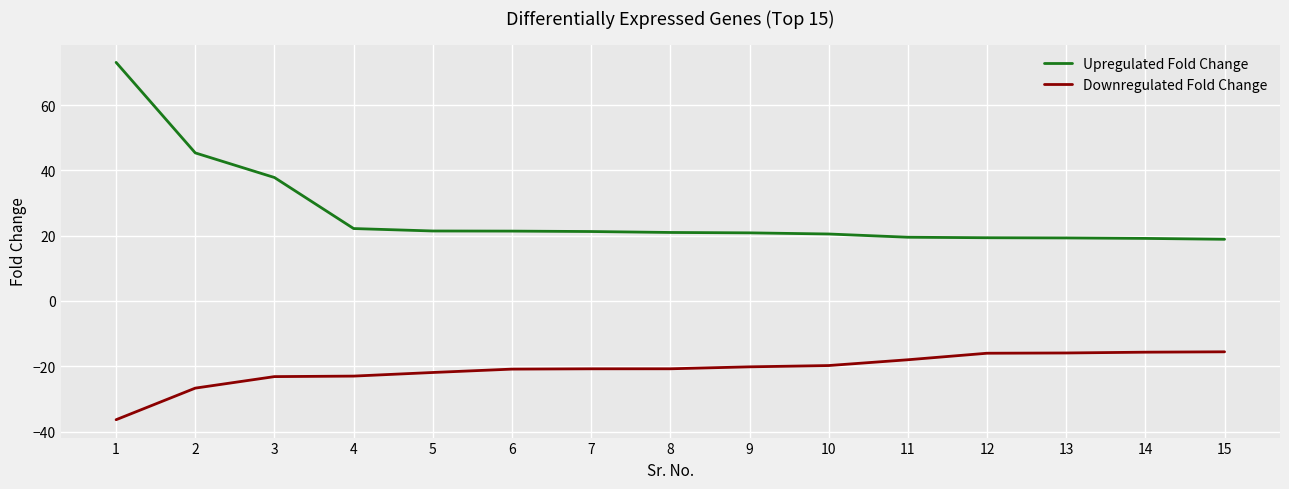

Is it true that Downregulated Fold Change equals -32.2 at 11?

False